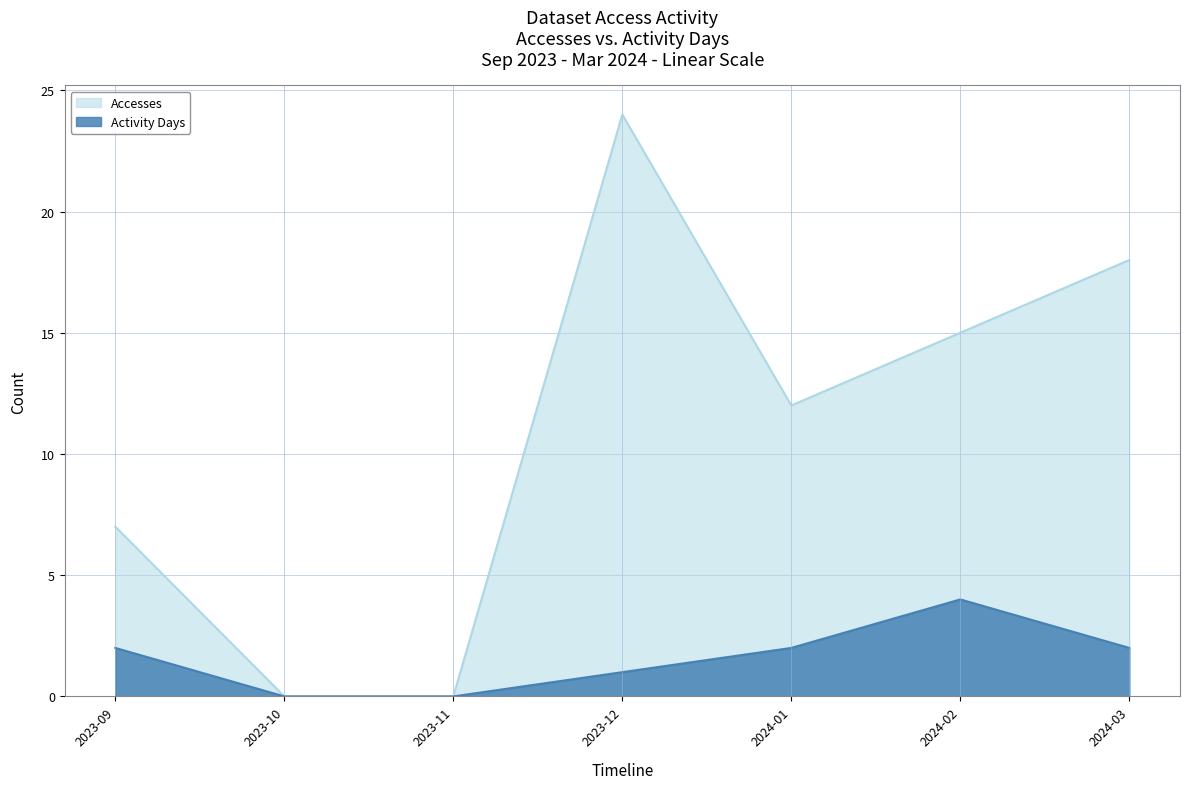

List the labels in order of Accesses value, smallest first.

2023-10, 2023-11, 2023-09, 2024-01, 2024-02, 2024-03, 2023-12